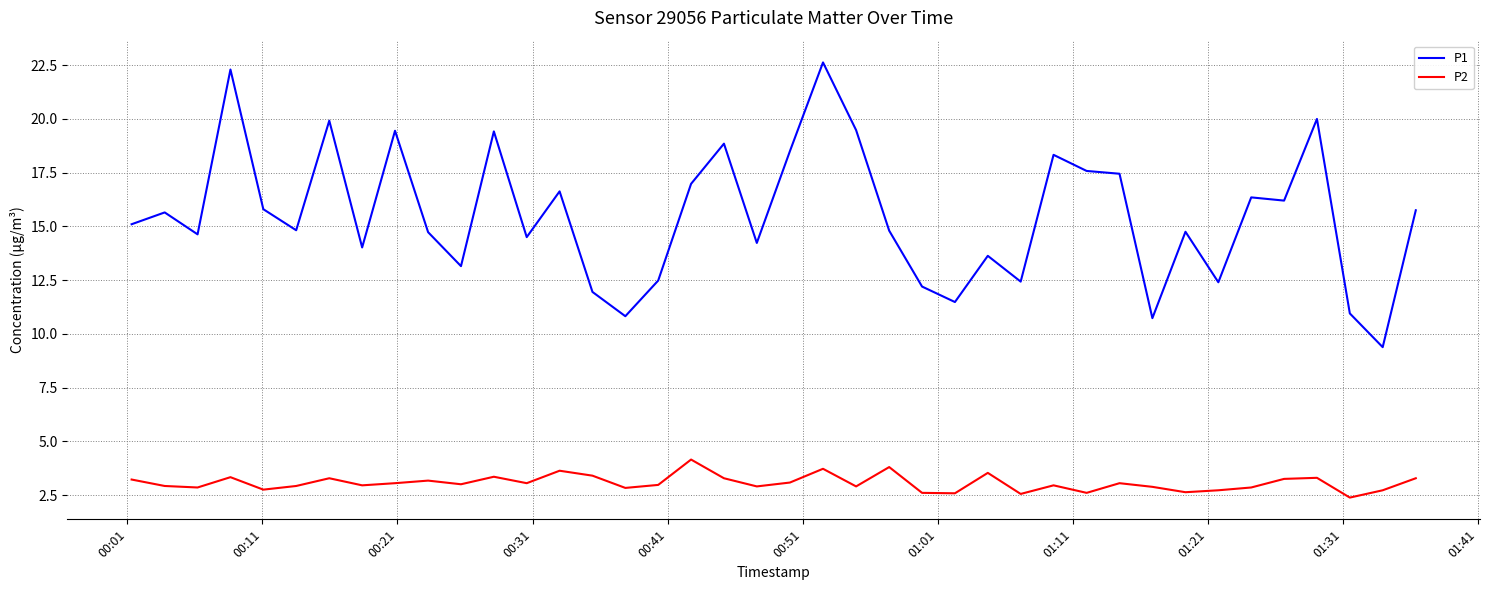

True or false: P1 and P2 cross at least once.

False